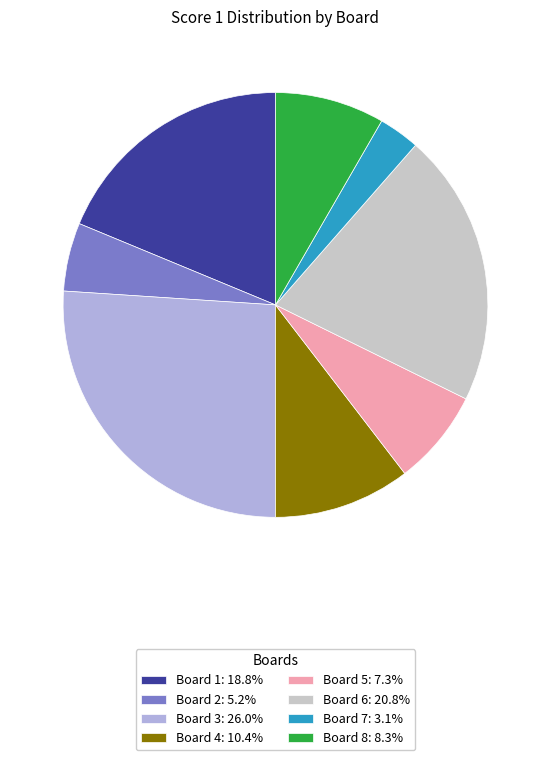

Combined, do Board 4: 10.4% and Board 2: 5.2% account for over 50%?

No